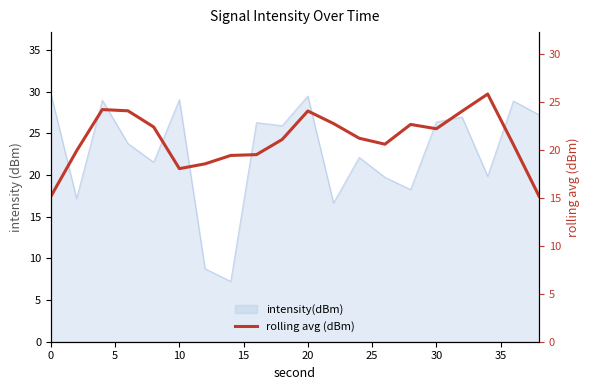

The chart shows a value of 39.1 at 15. True or false?

False